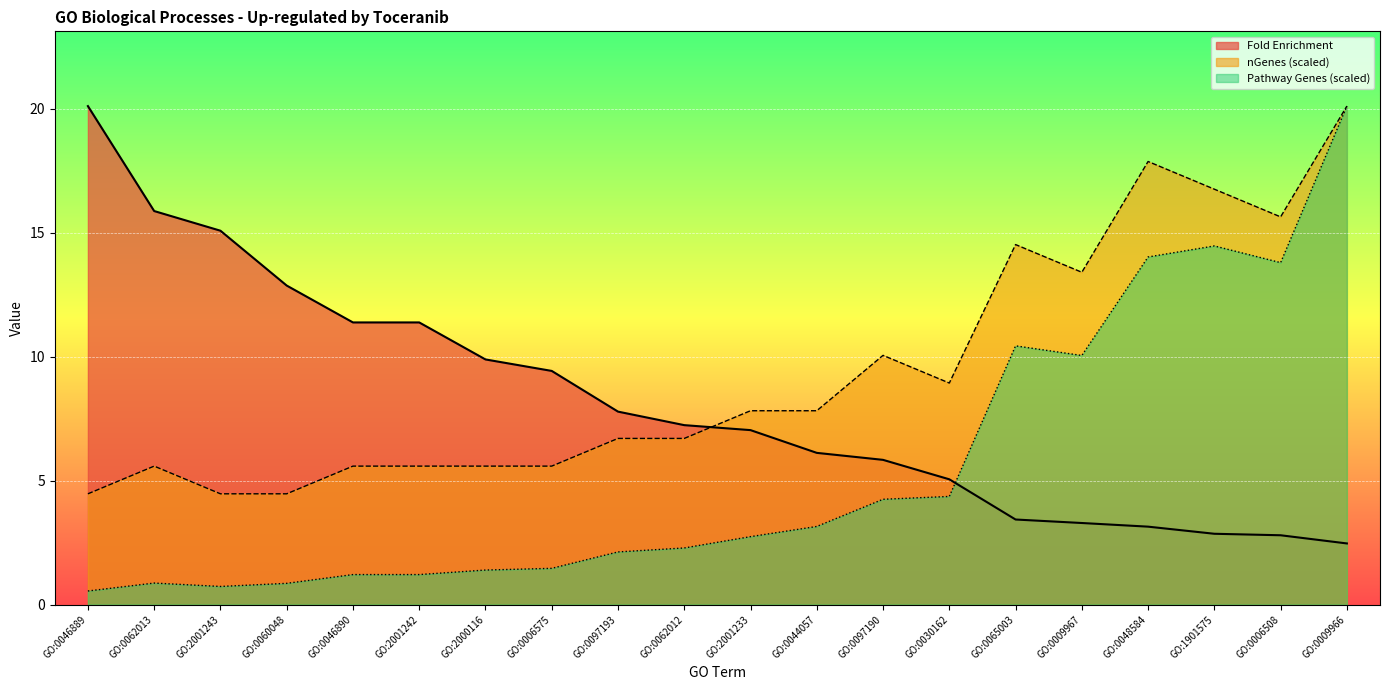

What position from the left is GO:0097190?

13